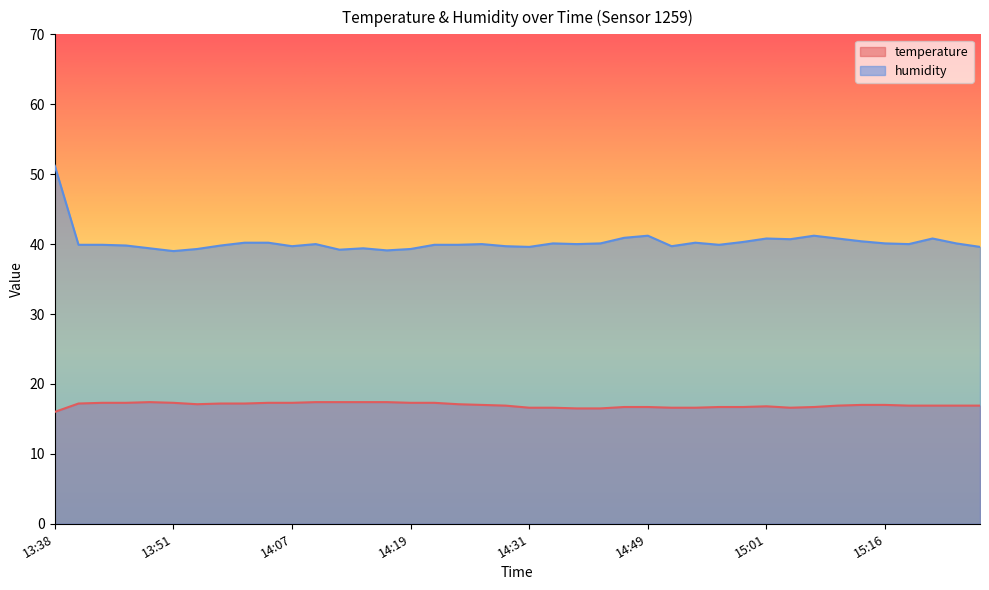

Where is the first local minimum for temperature?

13:54